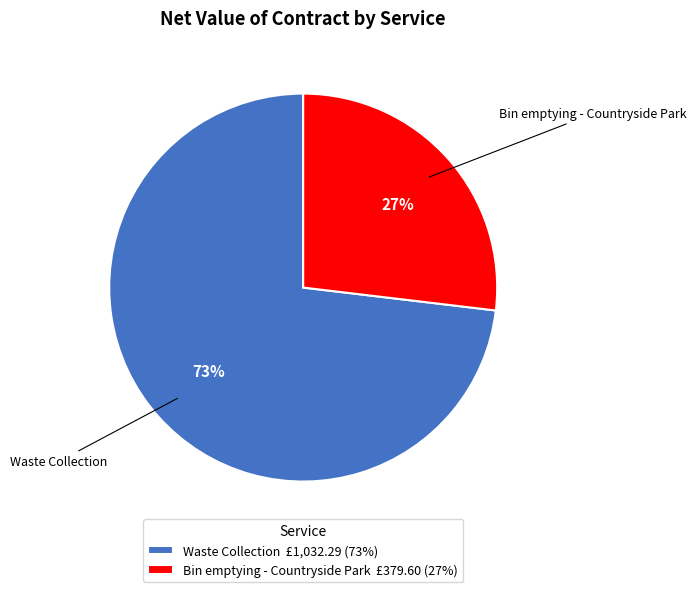

True or false: Bin emptying - Countryside Park accounts for 36% of the total.

False